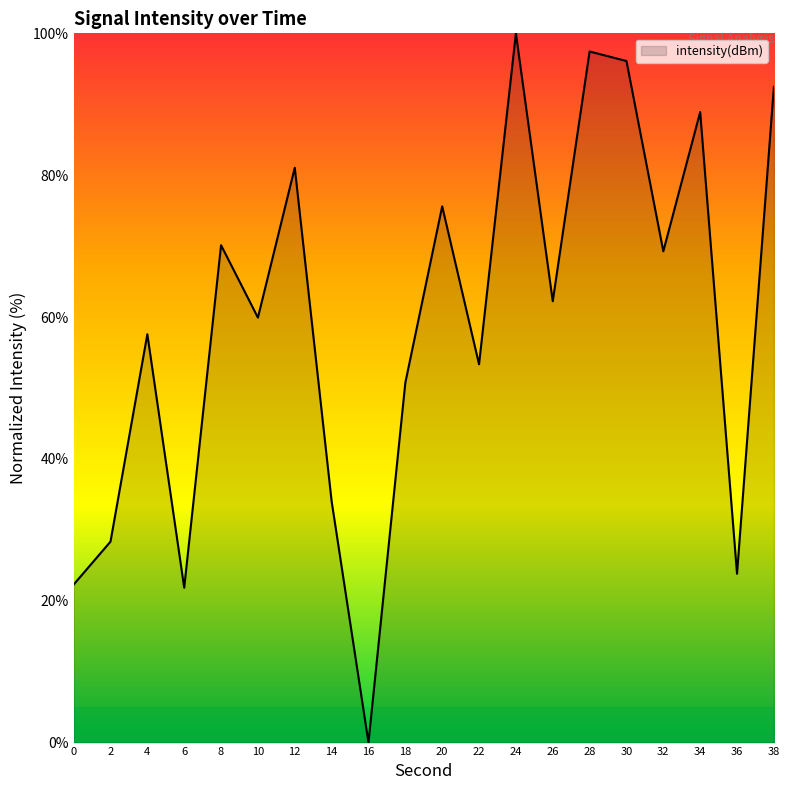

Where does the data first go above 62?

8